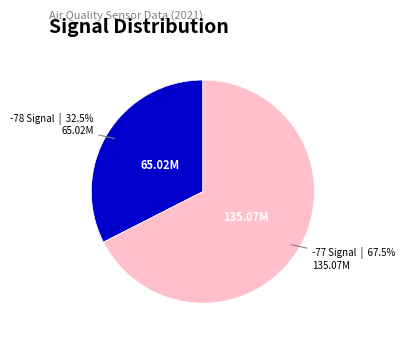

Is there any slice that represents more than half of the pie?

Yes